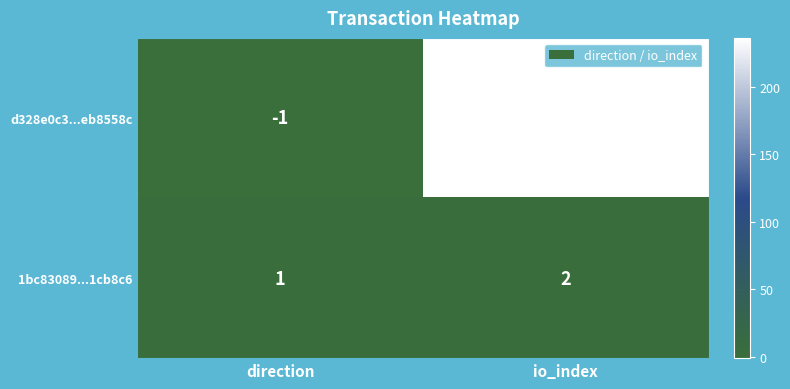

How many categories are shown in the chart?

2